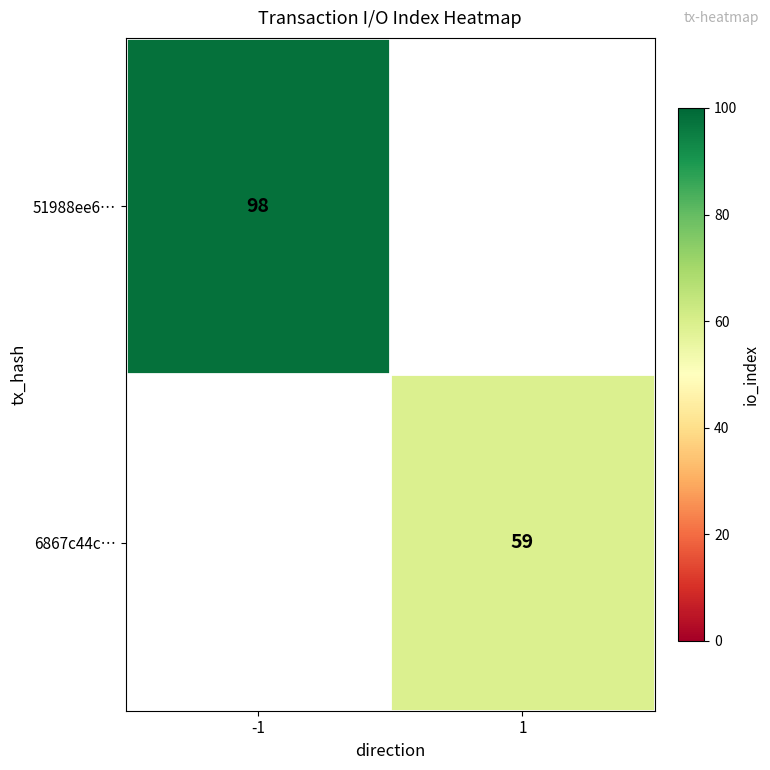

Is it true that 6867c44c… equals 59 at 1?

True